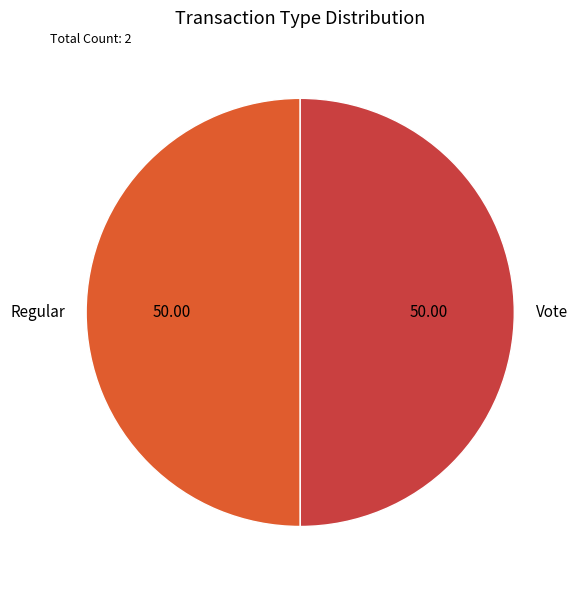

Is it true that Regular is 50% of the pie?

True